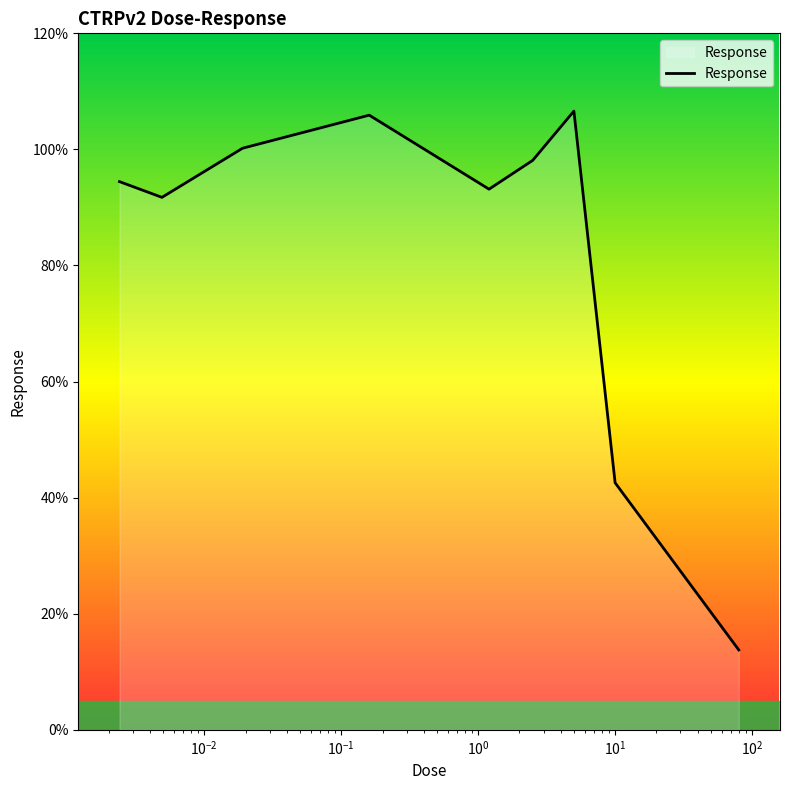

What is the difference between the second highest and minimum values?

92.1